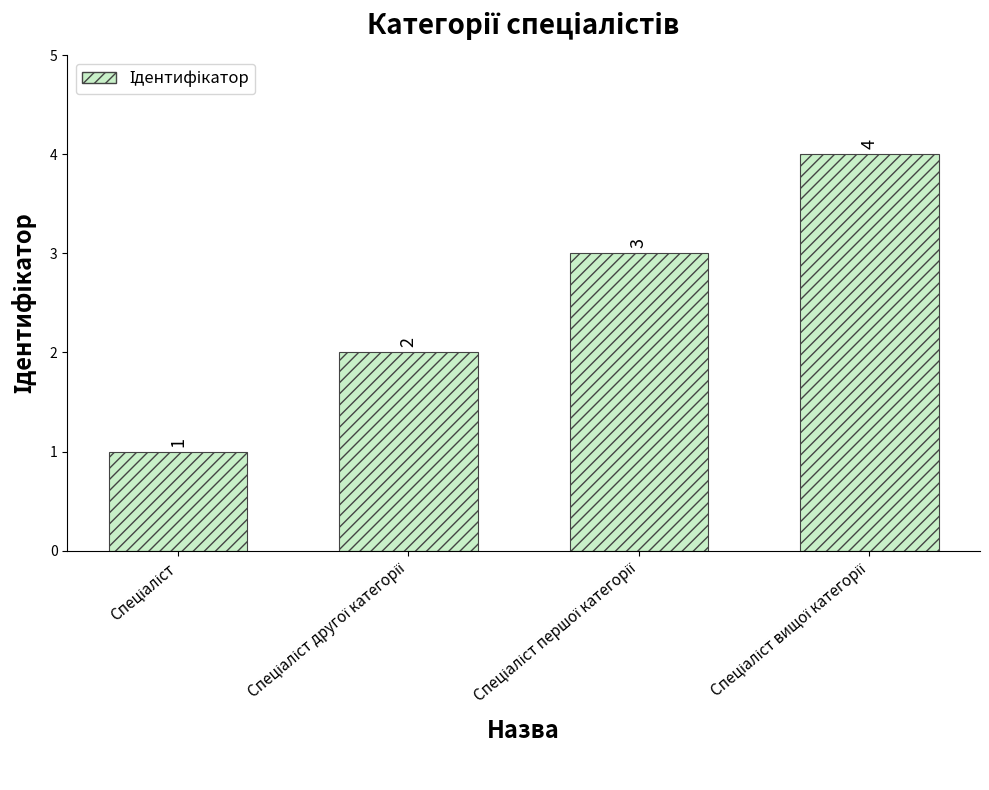

What is the maximum value shown in the chart?

4